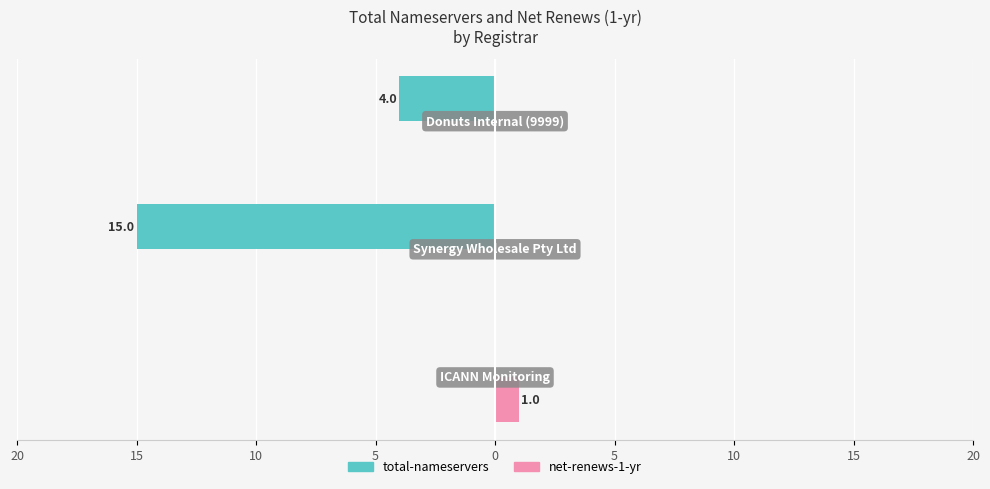

How many total-nameservers values are between -15 and 0?

3